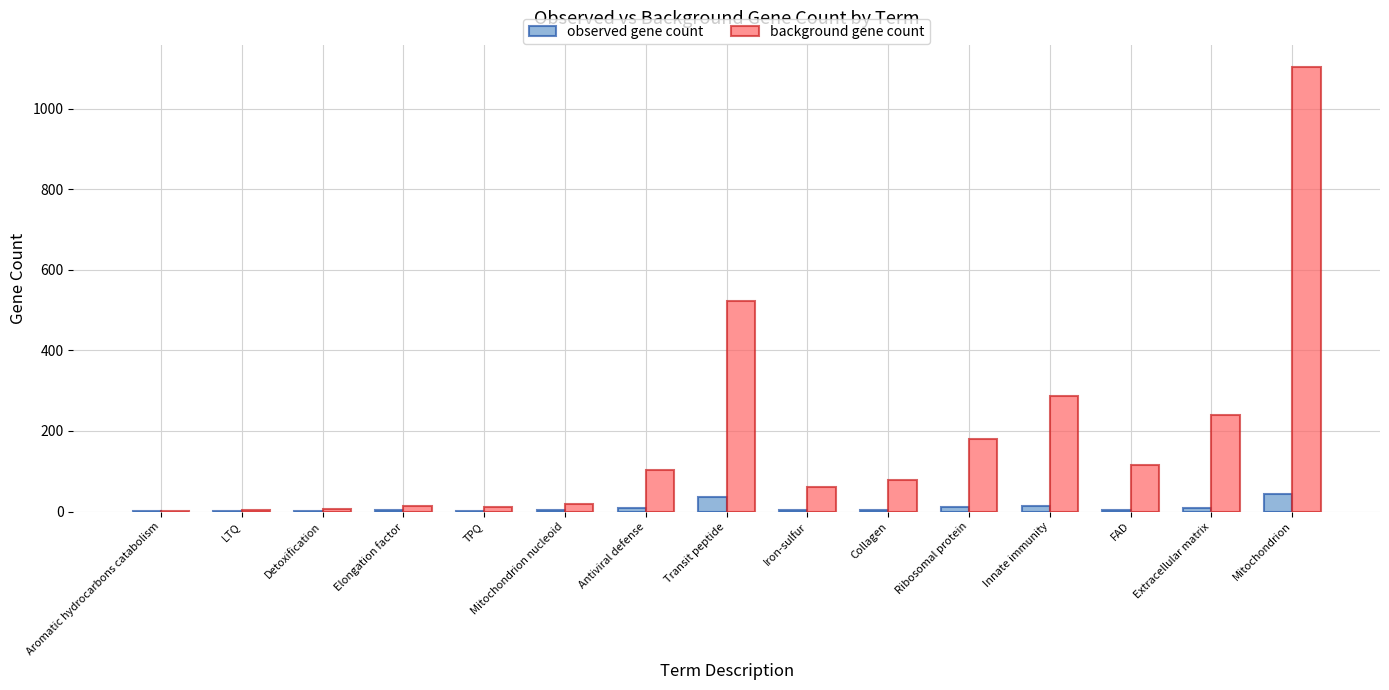

Between Antiviral defense and Transit peptide, which series saw the biggest shift?

background gene count